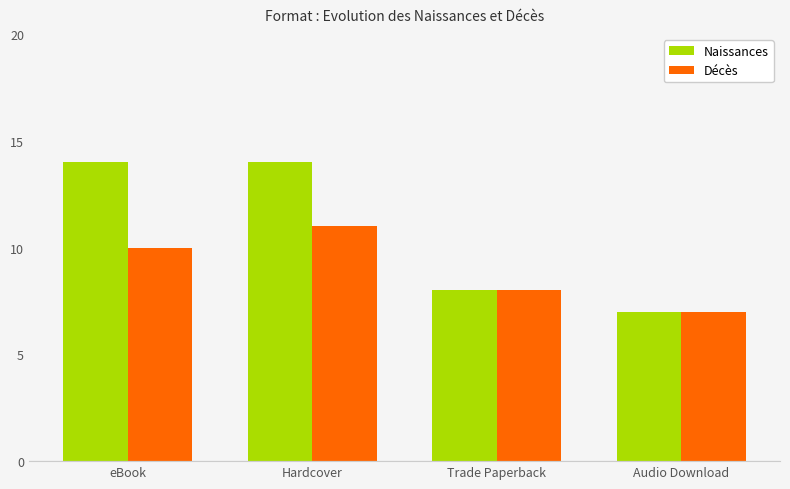

List the series in order of their overall mean, highest first.

Naissances, Décès